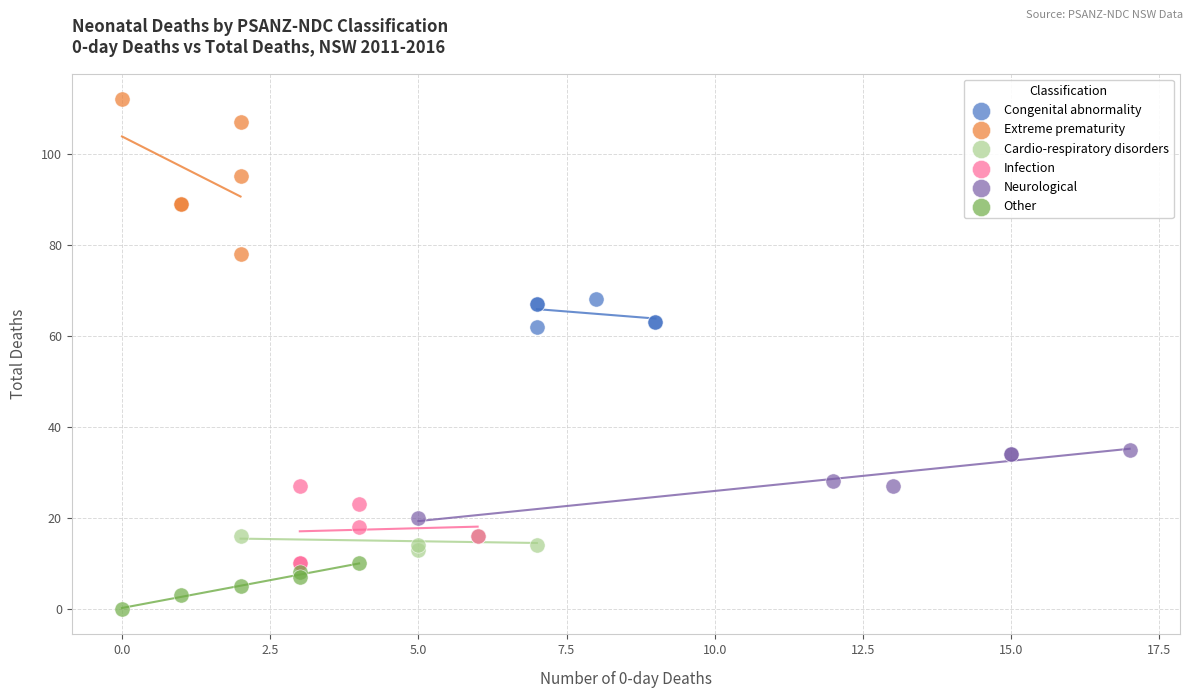

What are all the series names shown in the legend?

Congenital abnormality, Extreme prematurity, Cardio-respiratory disorders, Infection, Neurological, Other